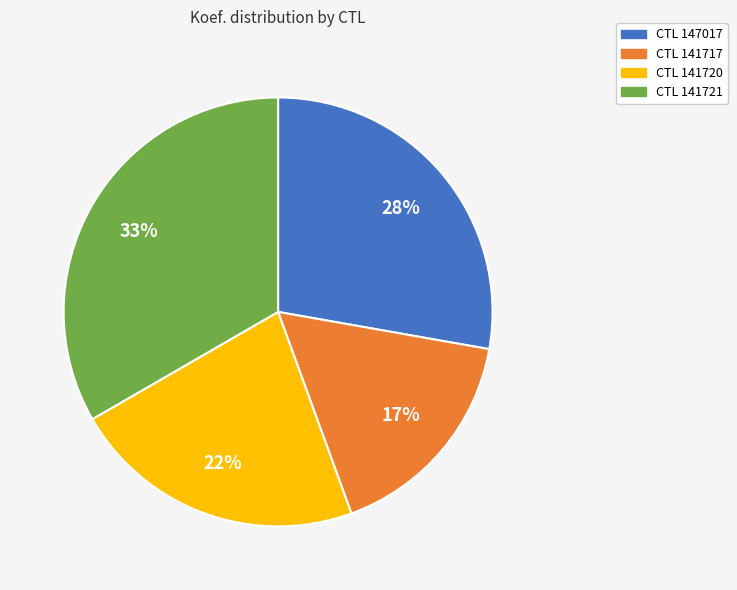

To the nearest percent, what is the average slice percentage?

25%